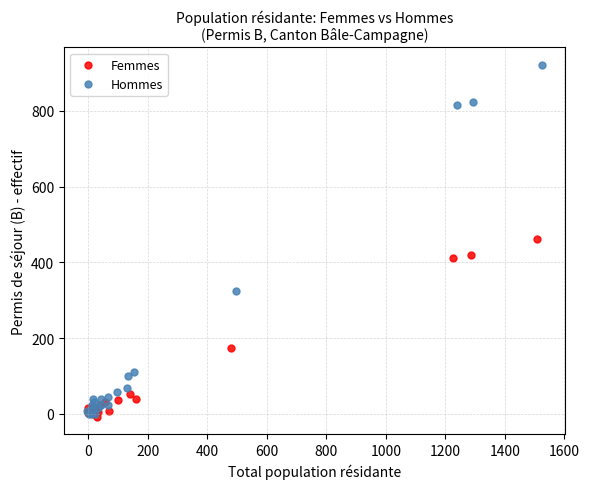

Which series has the widest spread of Y values?

Hommes